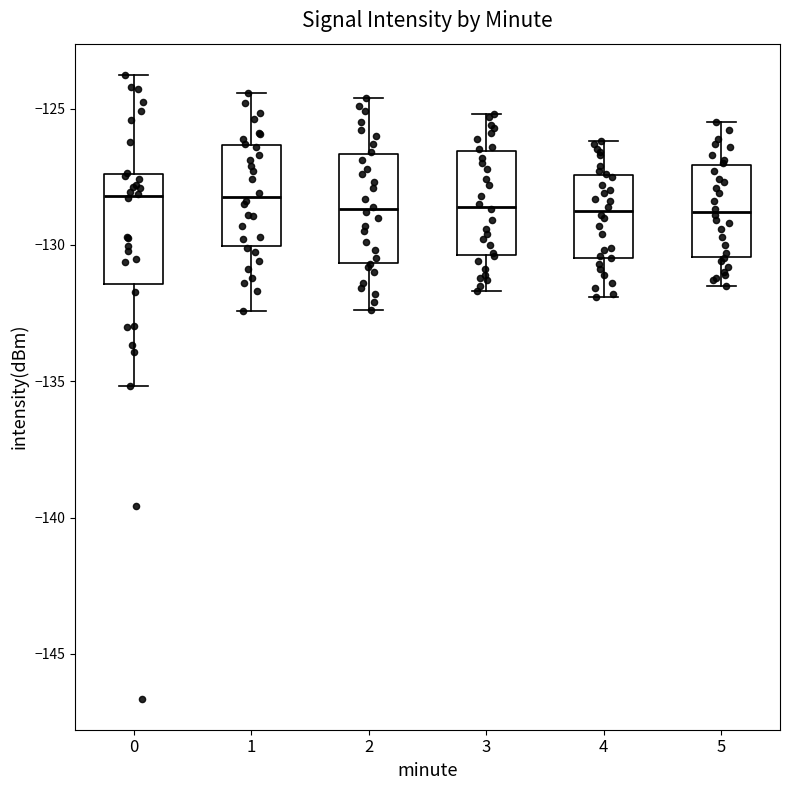

Where does the upper whisker of the box at x = 2 end on the y-axis? The values are not printed on the chart, so give them approximately, as read against the axis.

-124.5